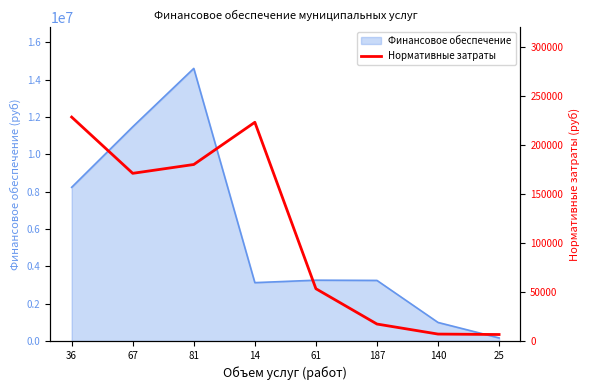

What is the label of the 2nd point from the left?

67